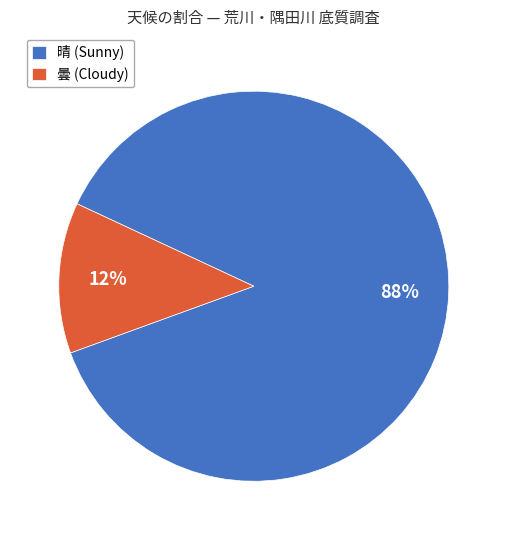

Which category has the biggest portion of the pie?

晴 (Sunny)